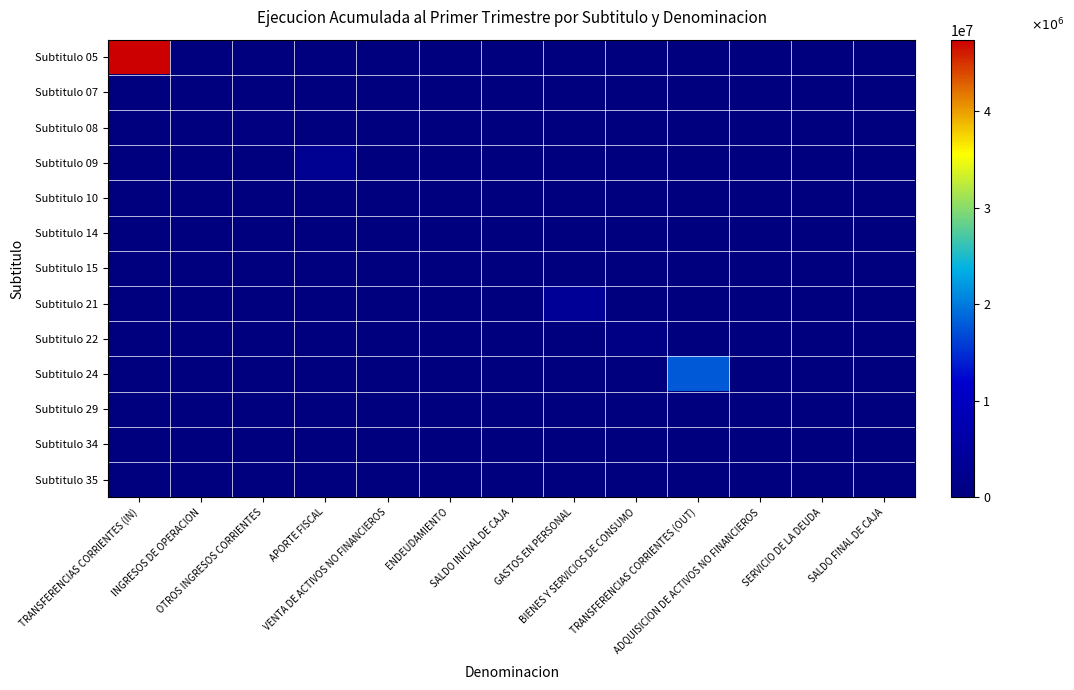

Rank the series at VENTA DE ACTIVOS NO FINANCIEROS from lowest to highest value.

Subtitulo 05, Subtitulo 07, Subtitulo 08, Subtitulo 09, Subtitulo 14, Subtitulo 15, Subtitulo 21, Subtitulo 22, Subtitulo 24, Subtitulo 29, Subtitulo 34, Subtitulo 35, Subtitulo 10